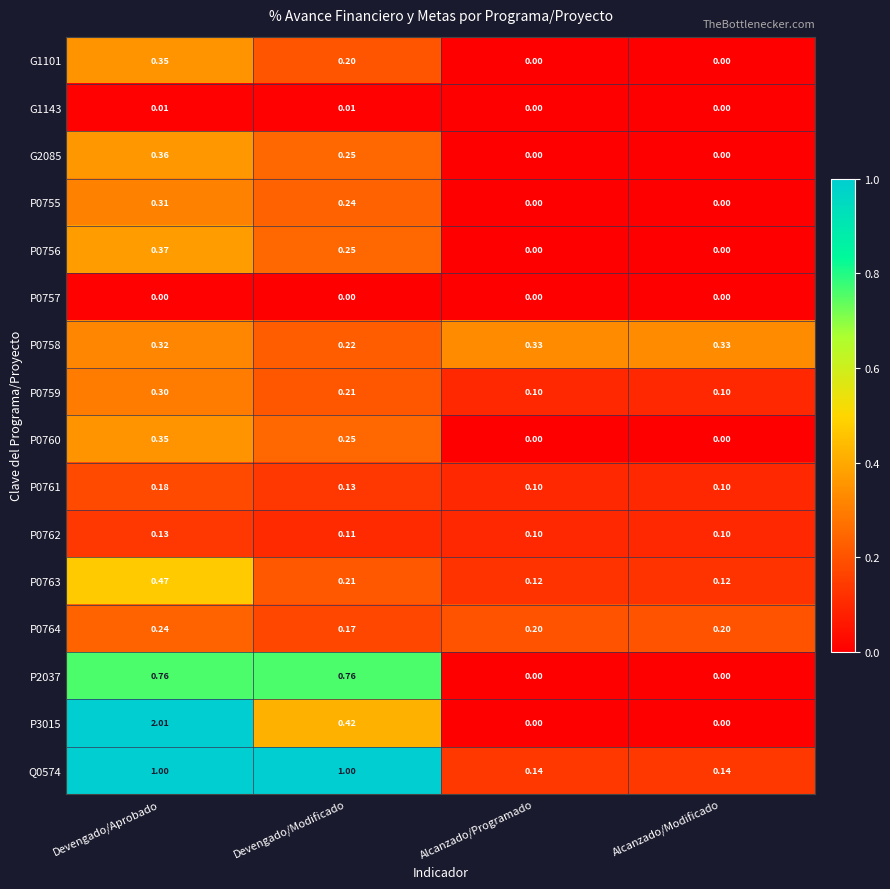

At which category is the sum across all series the highest?

Devengado/Aprobado